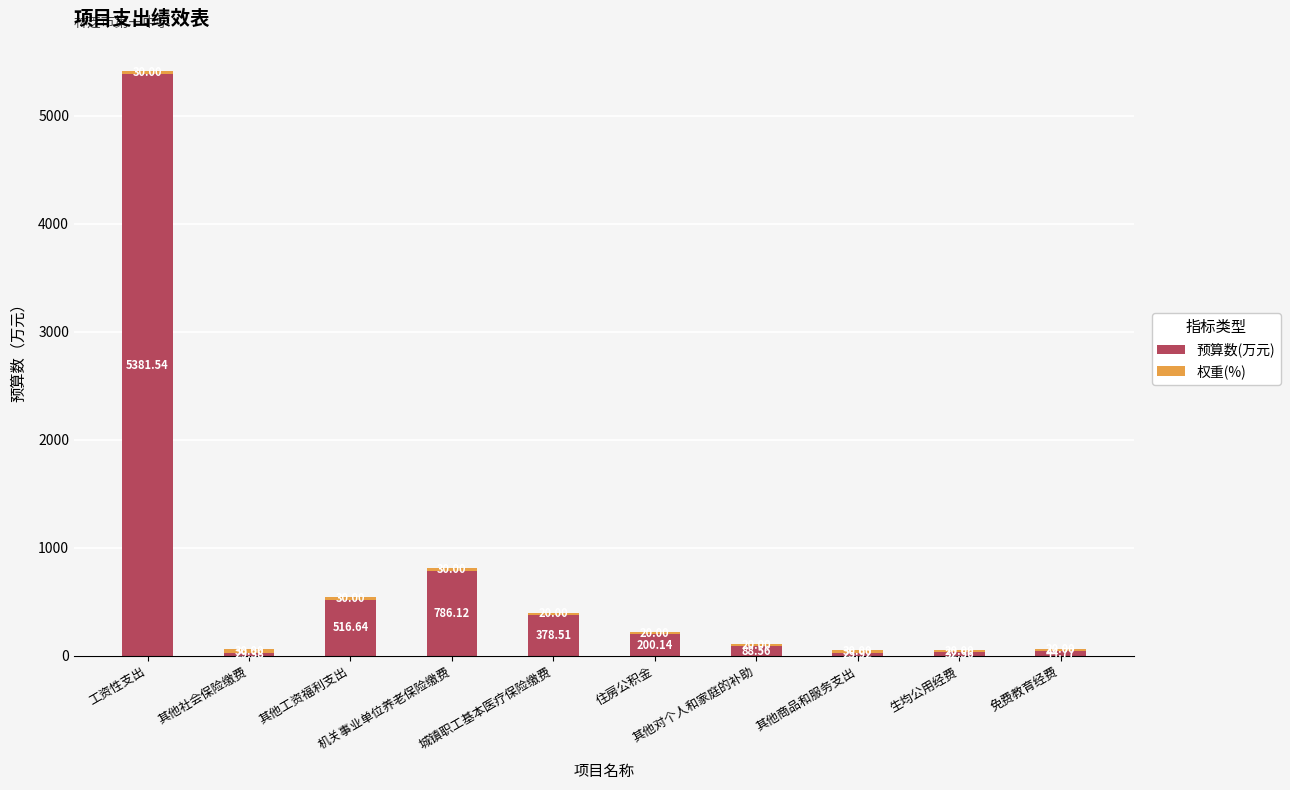

Where does the 预算数(万元) series first go above 200?

工资性支出